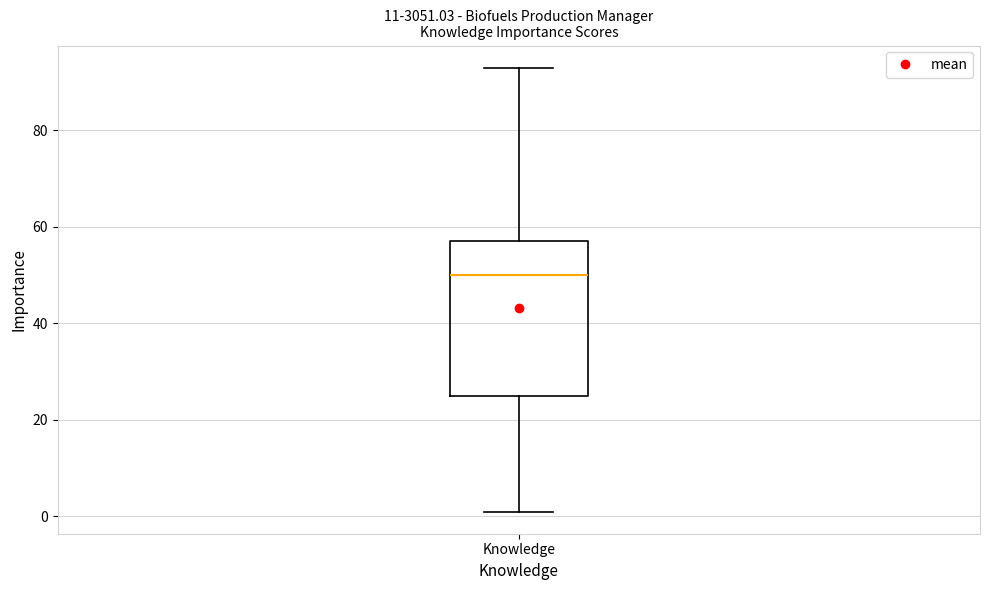

Where is the lower edge of the box for Knowledge on the y-axis? The values are not printed on the chart, so give them approximately, as read against the axis.

26